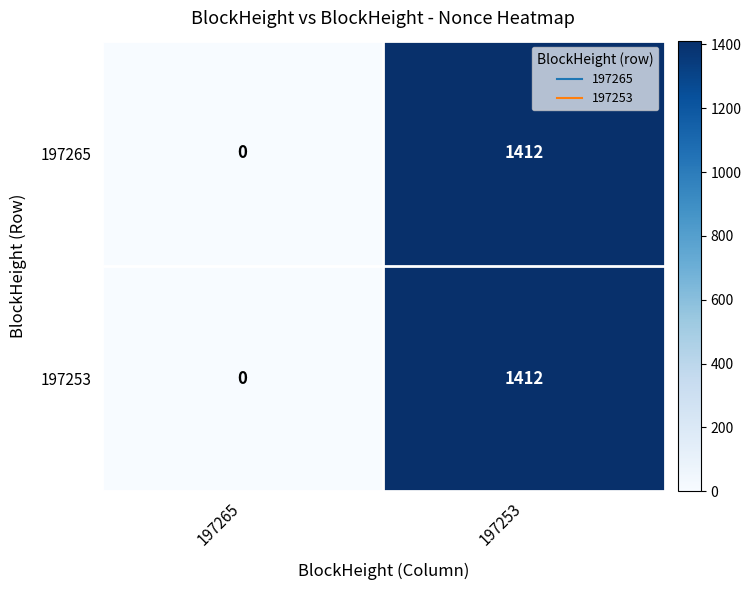

At which category is the sum across all series the highest?

197253